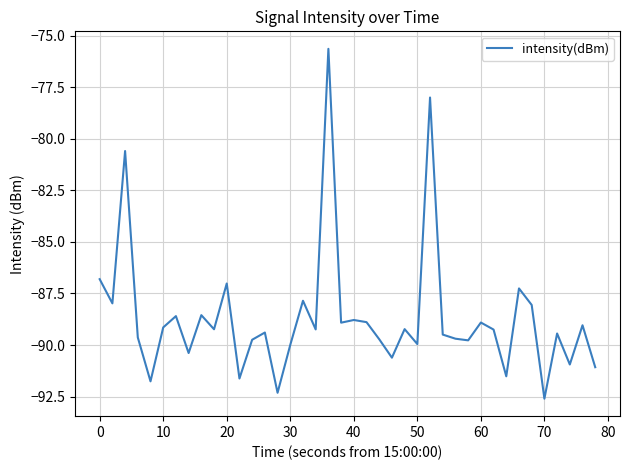

What is the difference between the maximum and minimum values?

17.0